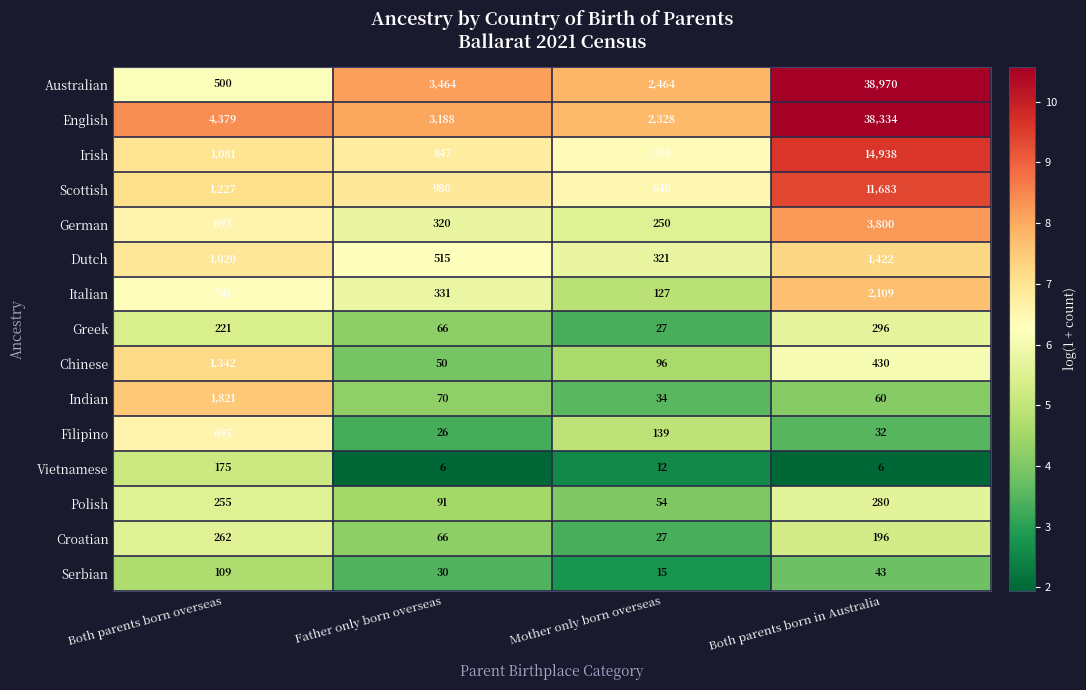

The Vietnamese series shows 8 at Mother only born overseas. True or false?

False